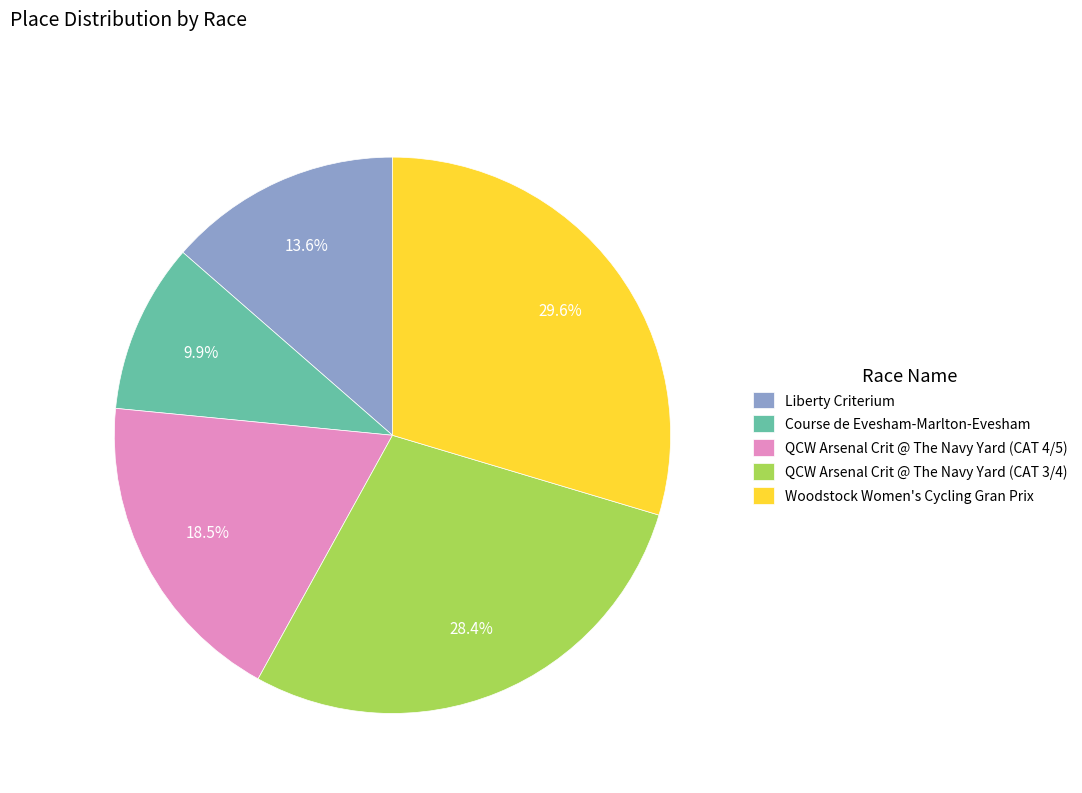

Count the number of slices in the pie.

5